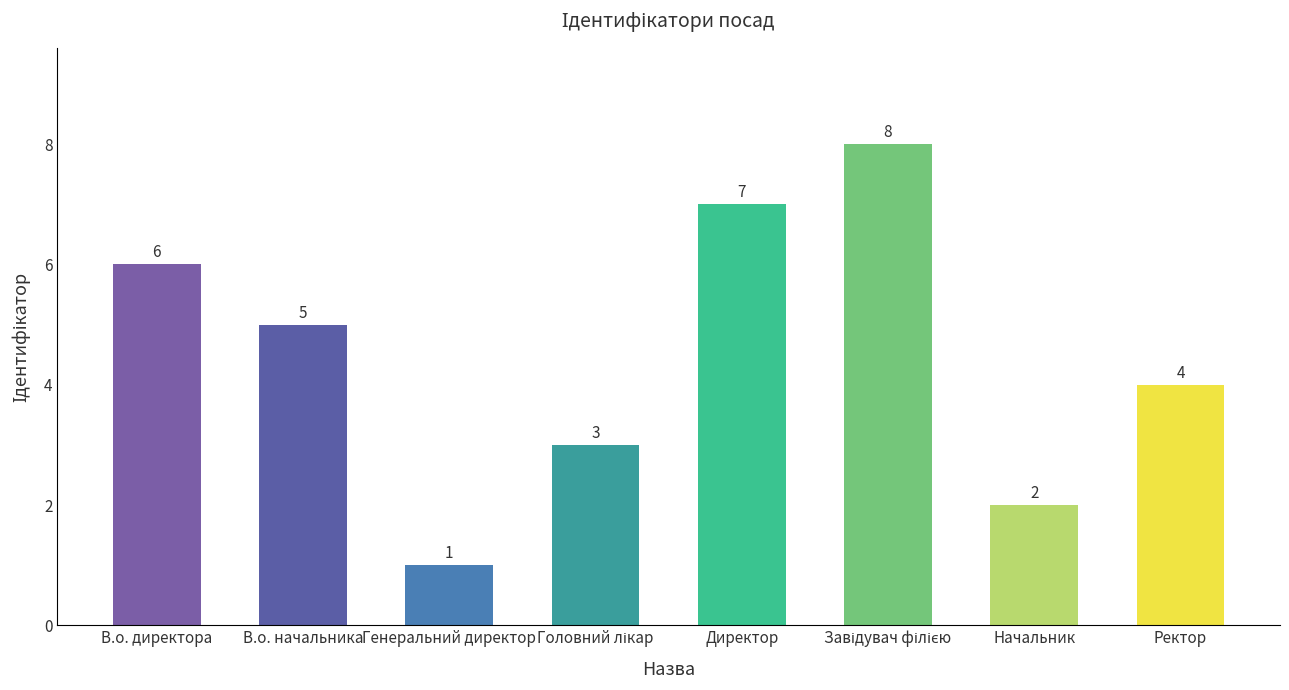

The chart shows a value of 2 at Начальник. True or false?

True